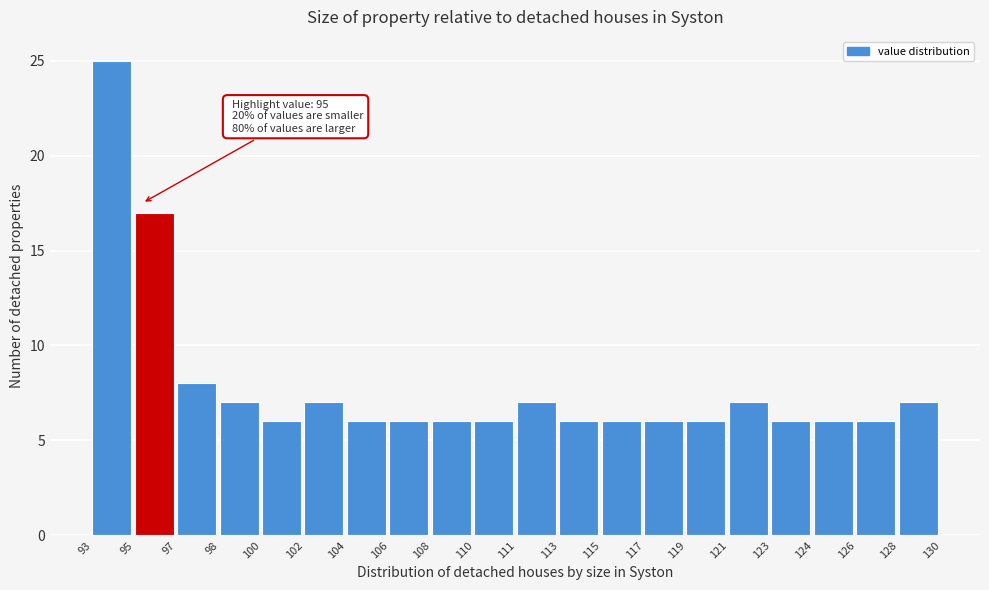

Reading left to right, extract all data points from this chart.

93=25	95=17	97=8	98=7	100=6	102=7	104=6	106=6	108=6	110=6	111=7	113=6	115=6	117=6	119=6	121=7	123=6	124=6	126=6	128=7